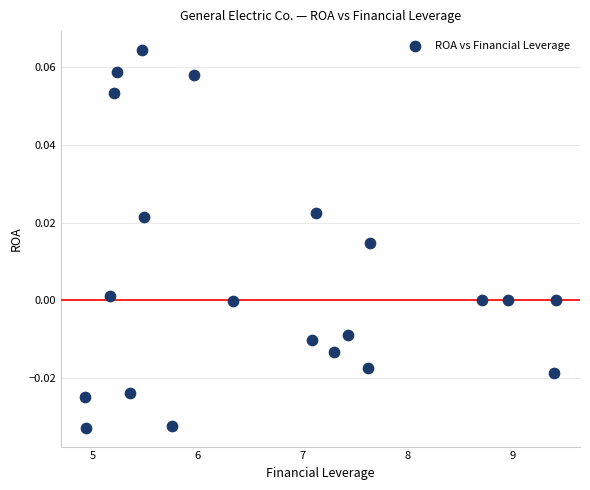

What is the range of X values (max minus min)?

4.5